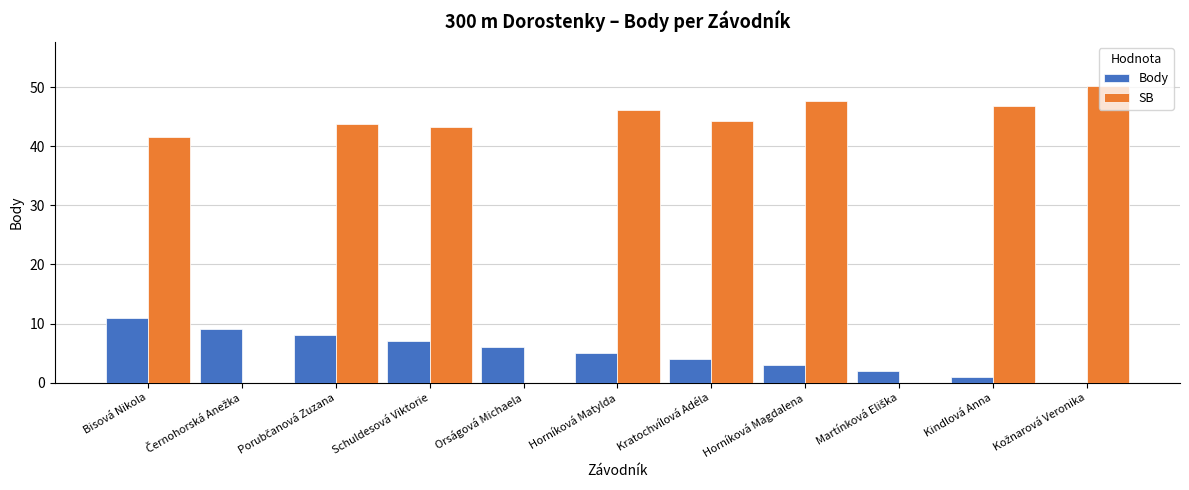

Between Bisová Nikola and Kindlová Anna, which series saw the biggest shift?

Body